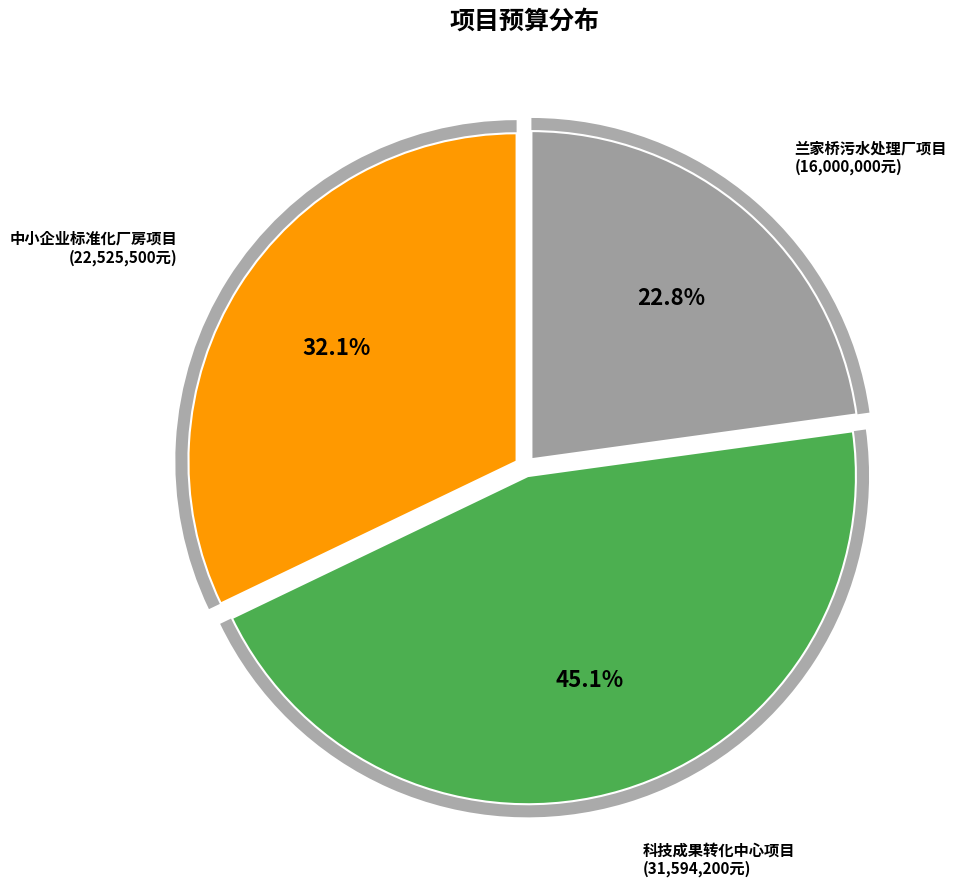

How many slices are in this pie chart?

3